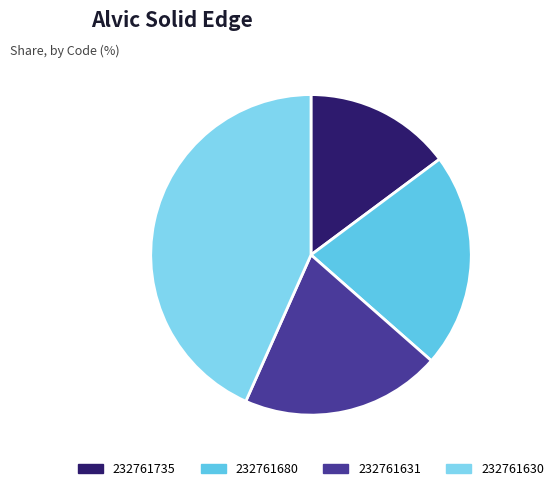

Does 232761631 represent more than half of the total?

No